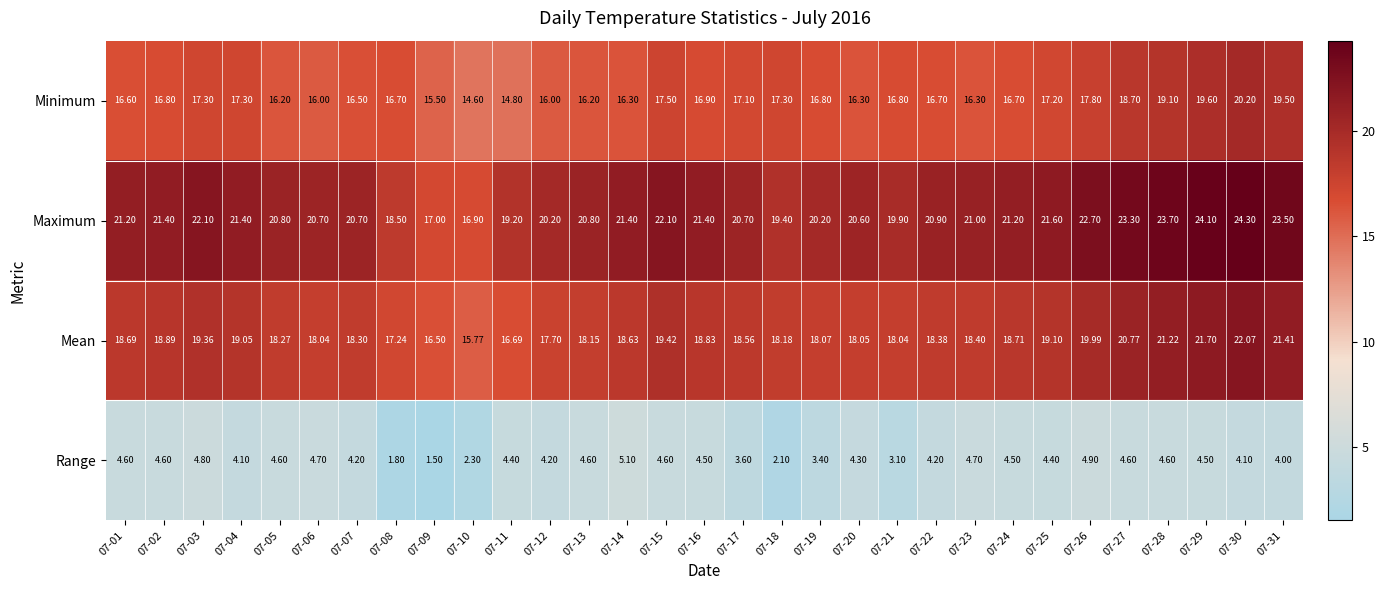

Which series has the largest total across all categories?

Maximum